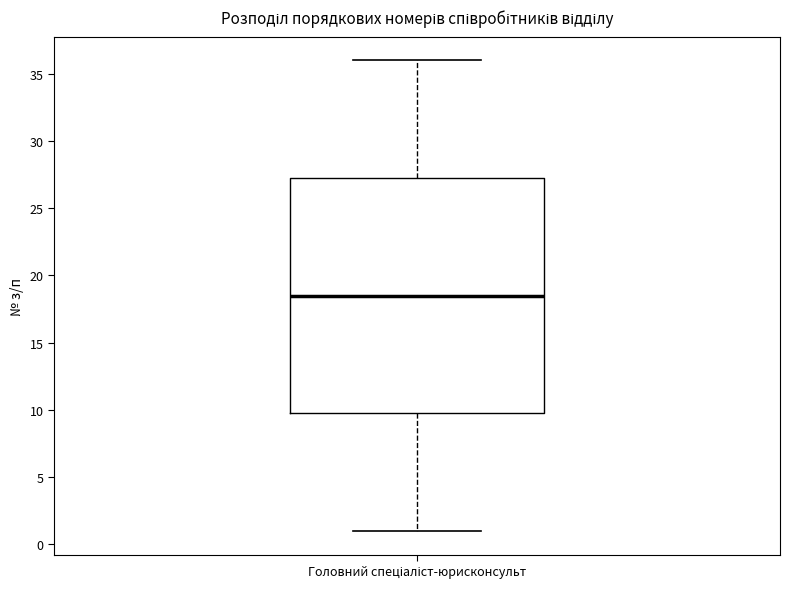

Read this box plot against the y-axis: the position of the median line, the range covered by the box, and the ends of both whiskers. The values are not printed on the chart, so give them approximately, as read against the axis.

median 18.5, box 10.0 to 27.5, whiskers 1.0 to 36.0